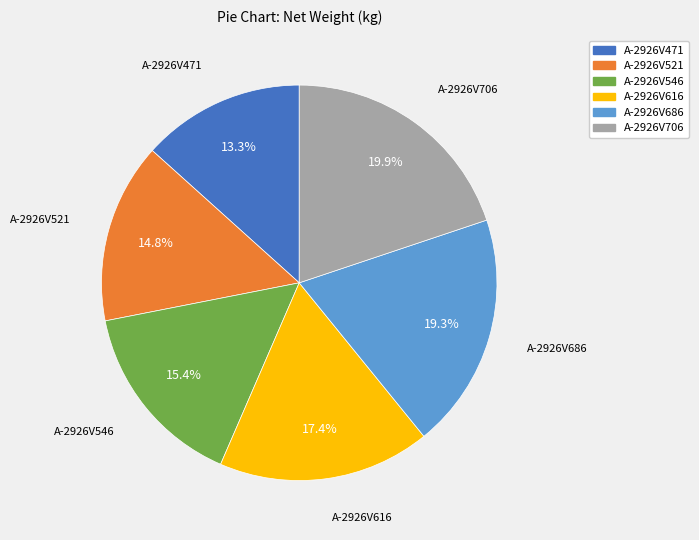

Does any single category account for the majority?

No